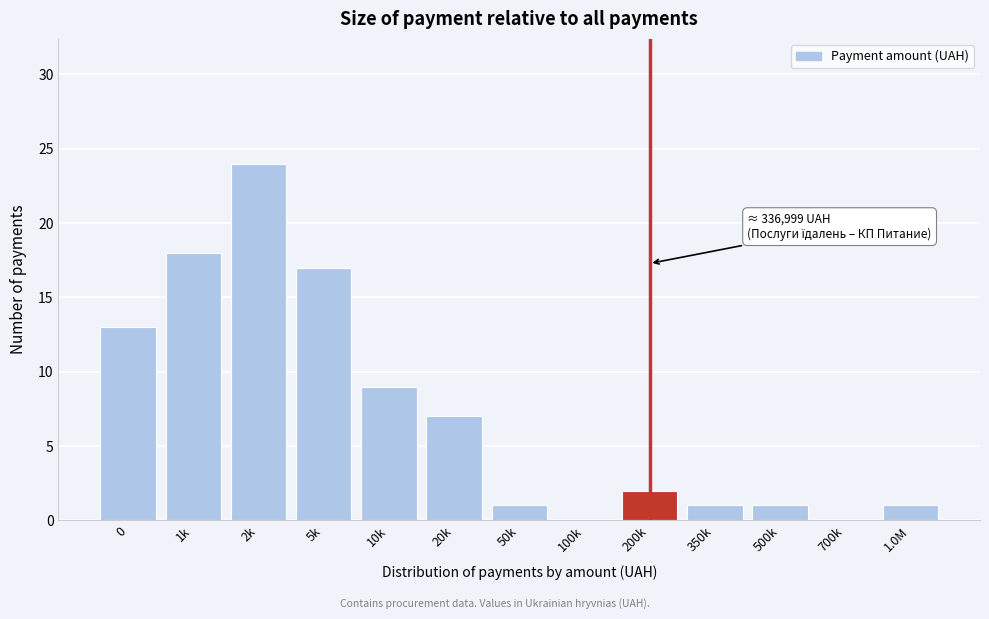

Reading right to left, list all the values displayed in this chart.

1.0M=1	700k=0	500k=1	350k=1	200k=2	100k=0	50k=1	20k=7	10k=9	5k=17	2k=24	1k=18	0=13